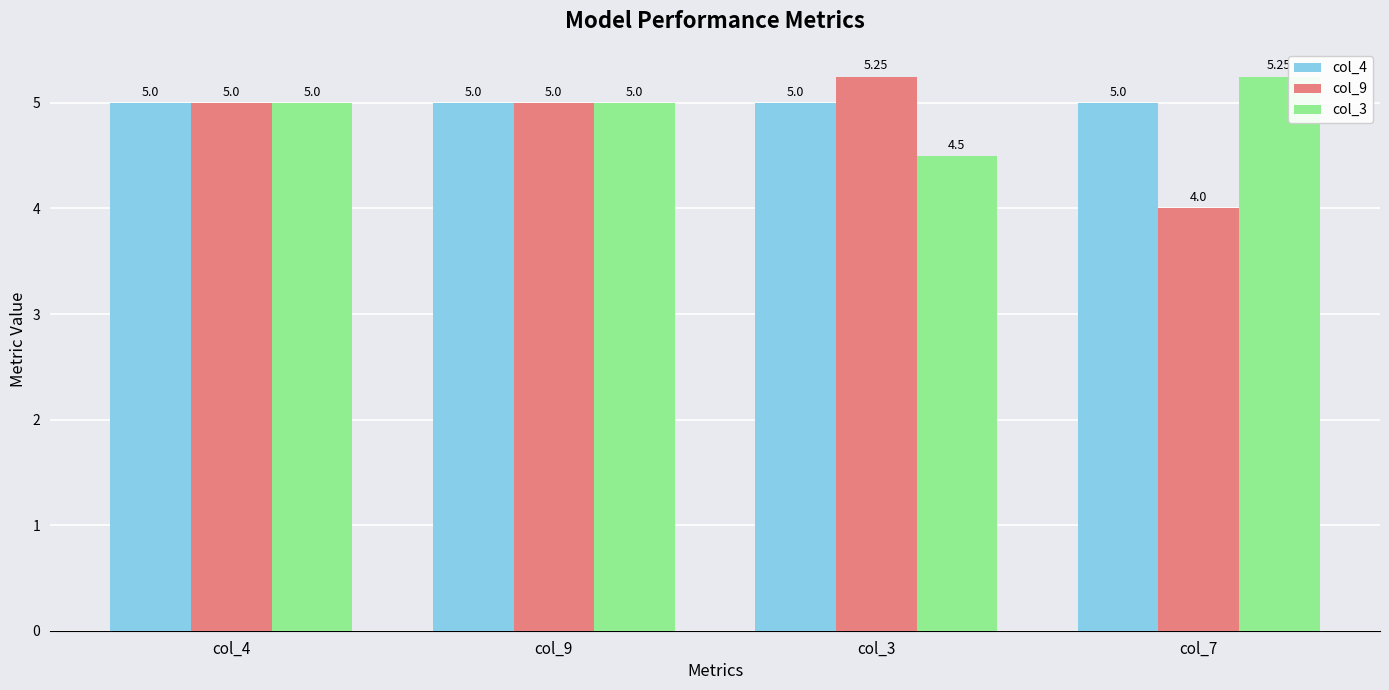

Rank the series by their average value, from lowest to highest.

col_9, col_3, col_4